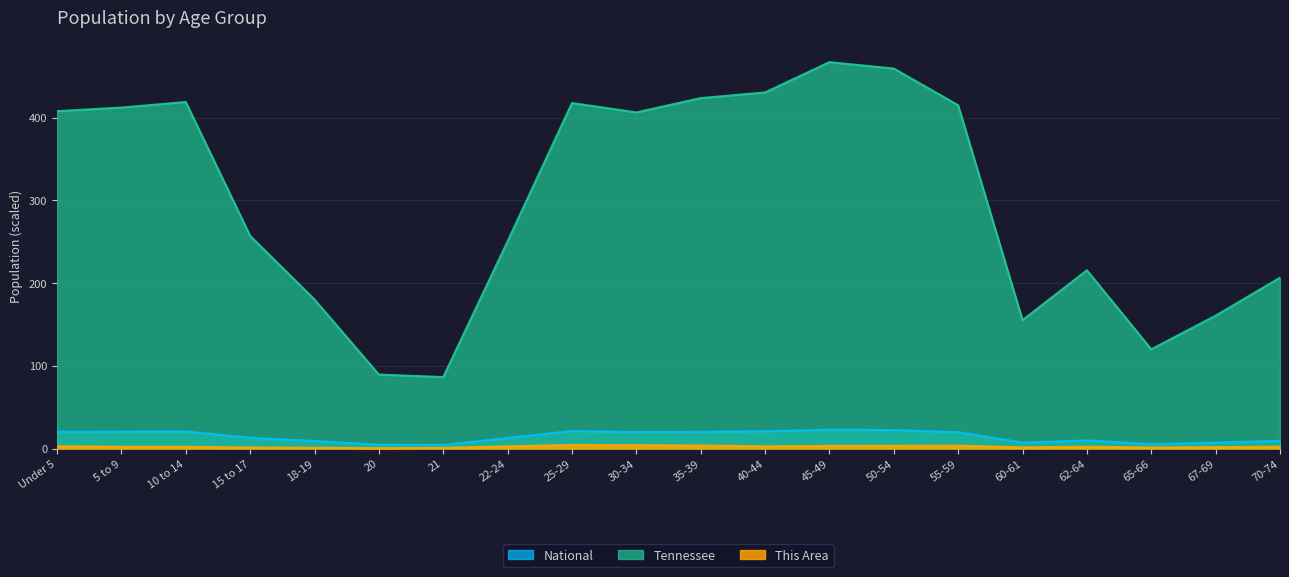

Does the chart display data point markers on the line(s)?

No